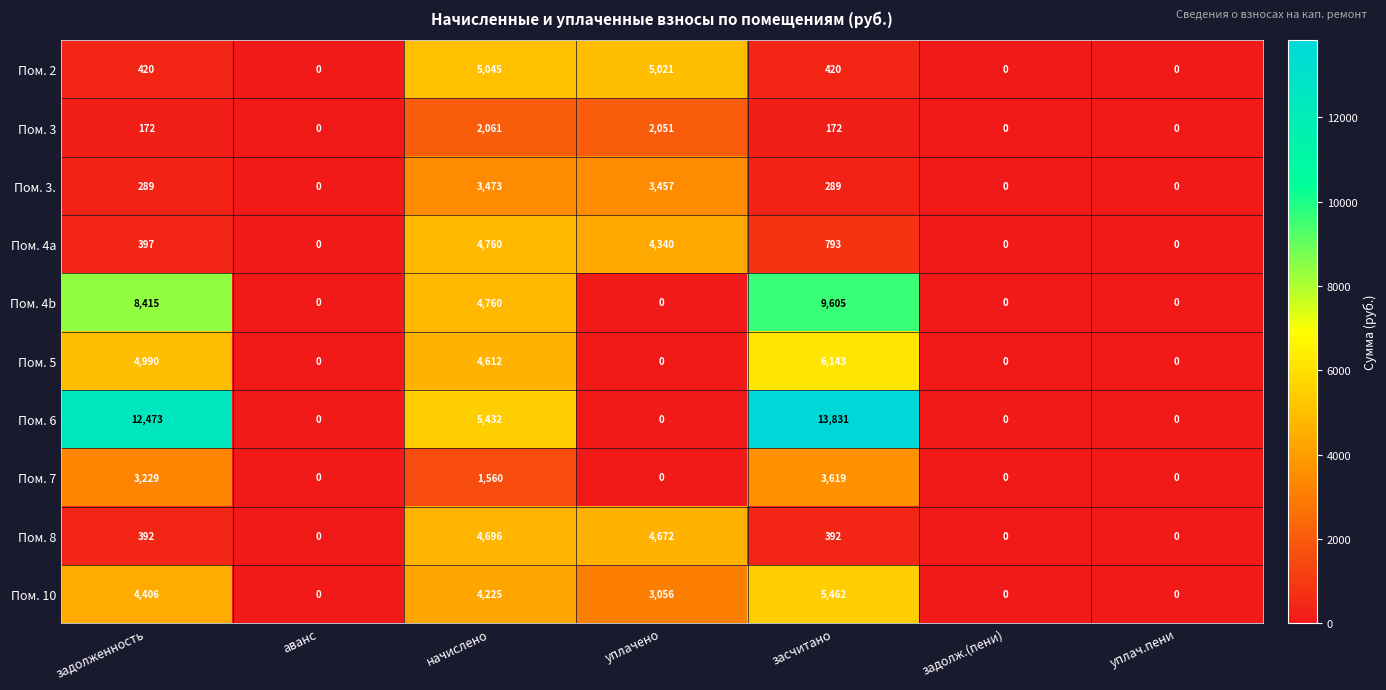

The Пом. 7 series shows 0 at аванс. True or false?

True